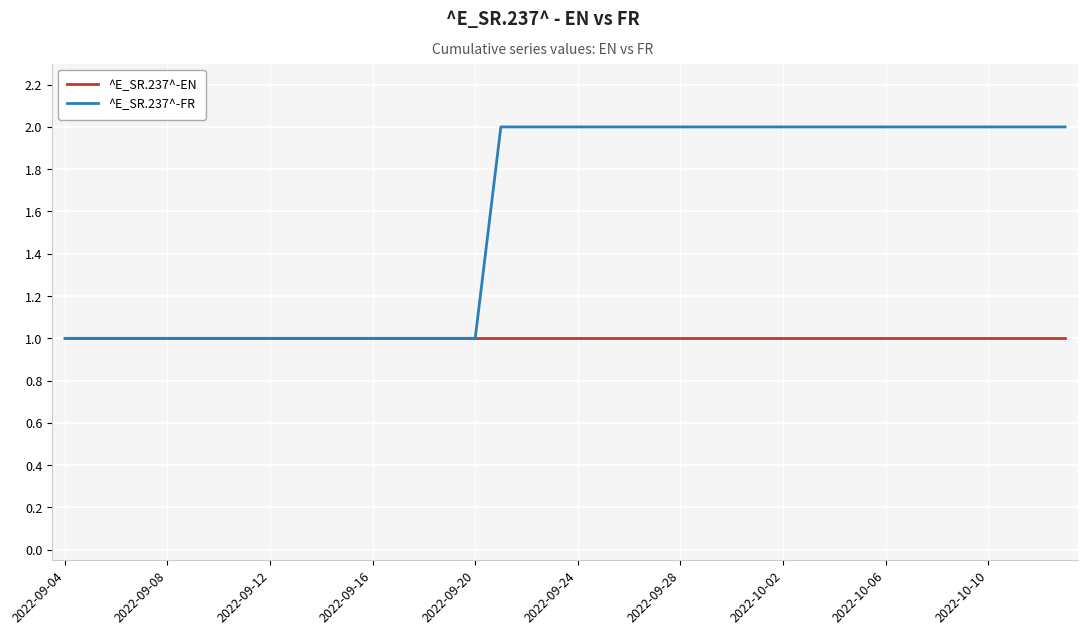

Which series has the largest total across all categories?

^E_SR.237^-FR